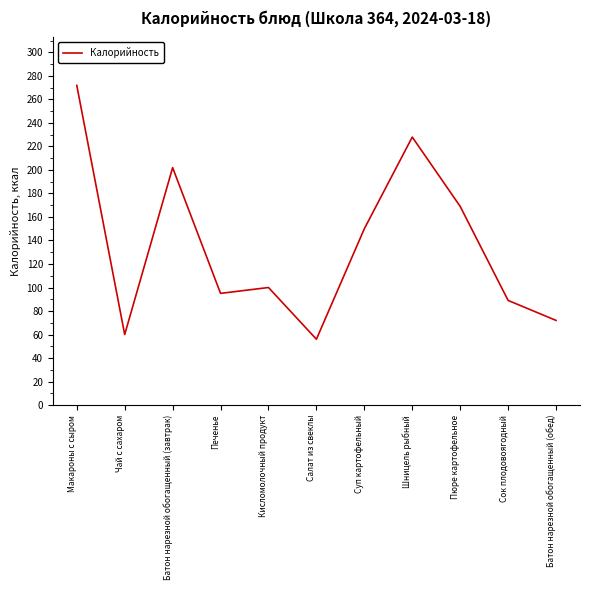

List the labels in order of value, smallest first.

Салат из свеклы, Чай с сахаром, Батон нарезной обогащенный (обед), Сок плодовоягодный, Печенье, Кисломолочный продукт, Суп картофельный, Пюре картофельное, Батон нарезной обогащенный (завтрак), Шницель рыбный, Макароны с сыром